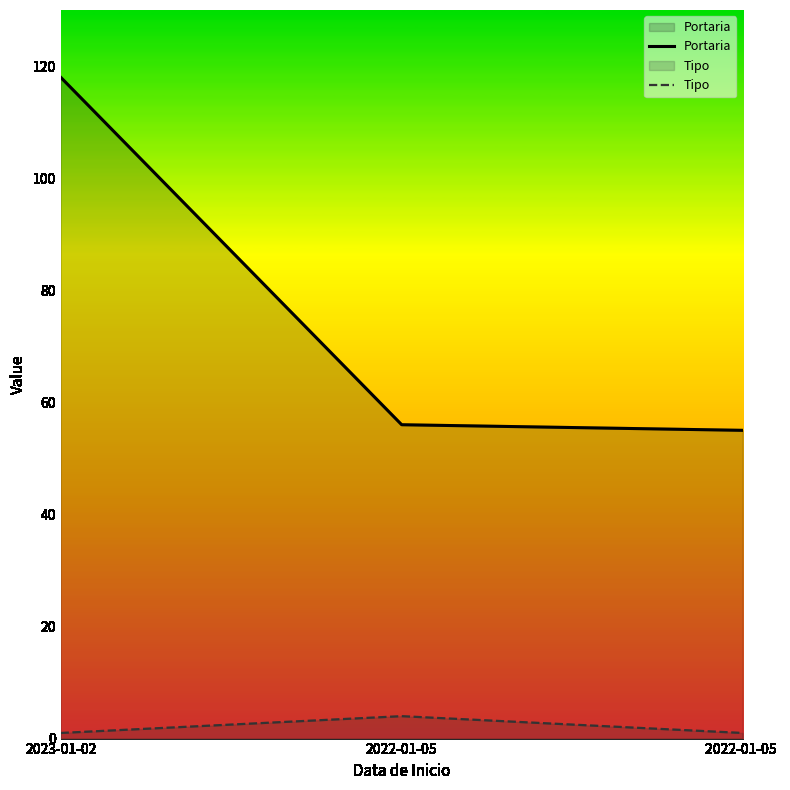

Rank the series at 2022-01-05 from highest to lowest value.

Portaria, Tipo